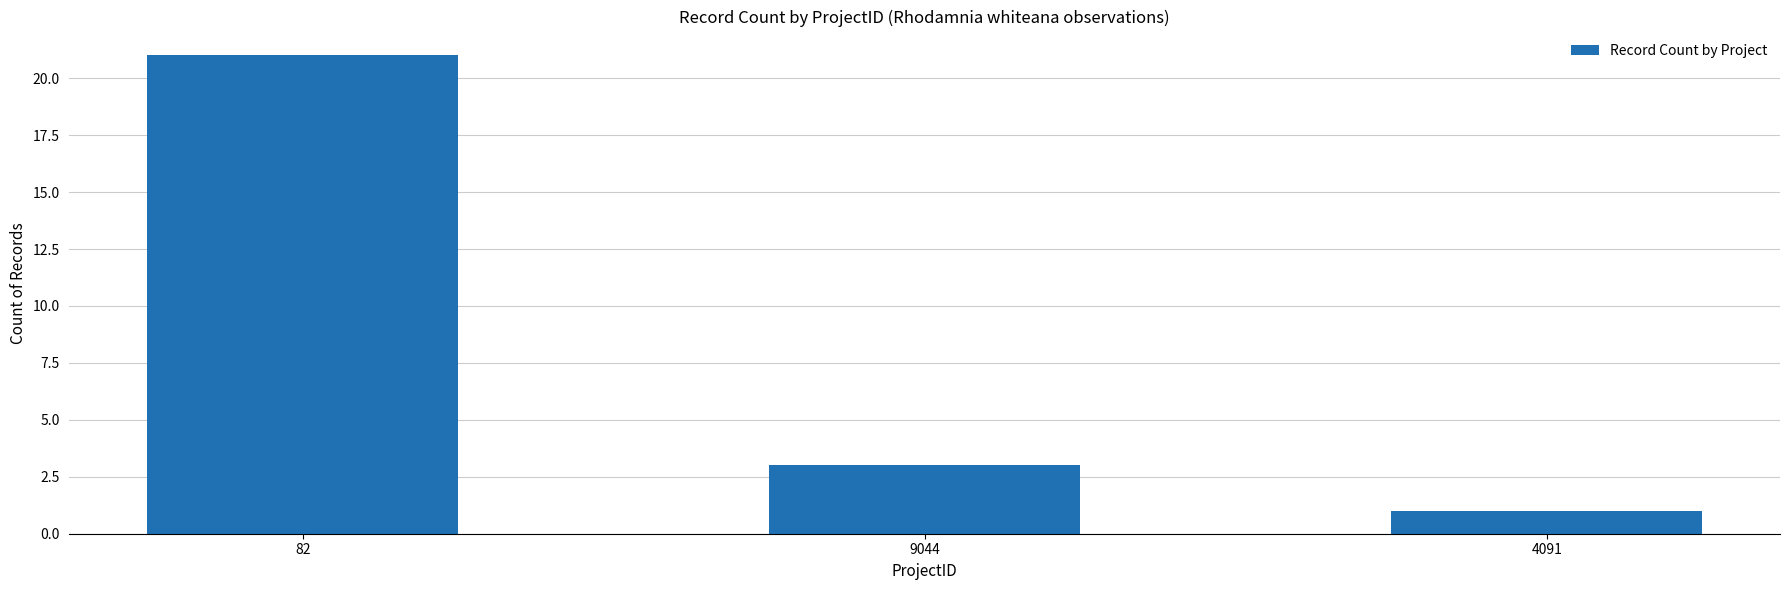

At which category does the chart reach its peak across all series?

82